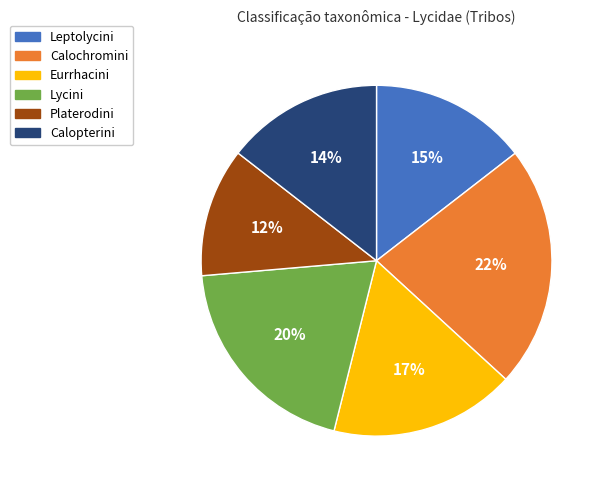

The Calochromini slice represents 35% of the pie. True or false?

False